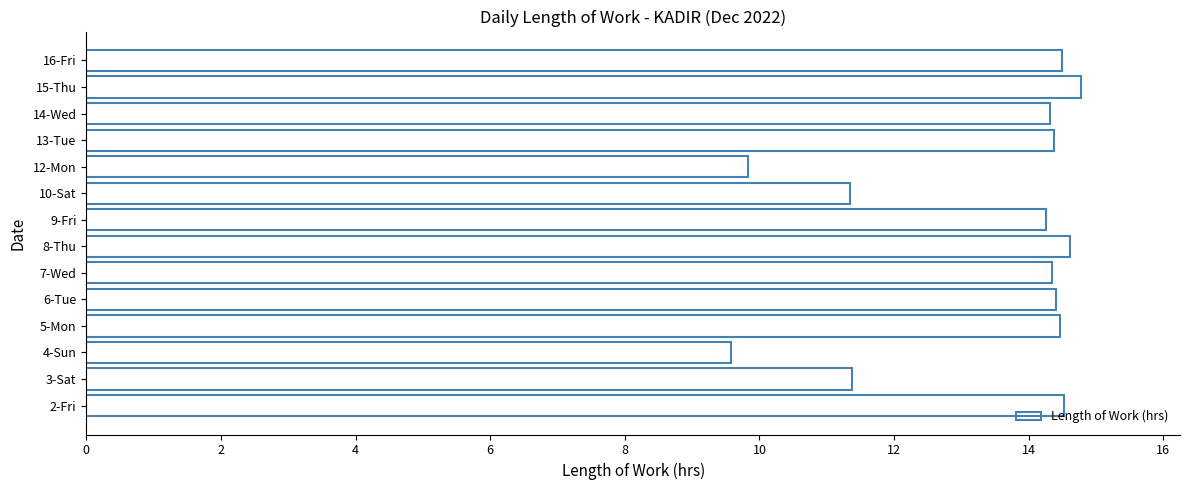

Approximately how many times larger is the value at 4-Sun compared to 2-Fri?

0.7